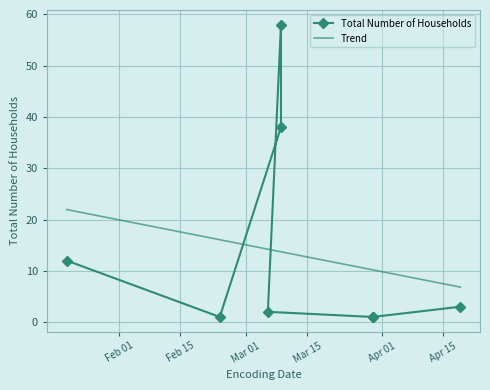

Where is the data nearest to the value 29?

2024-03-09